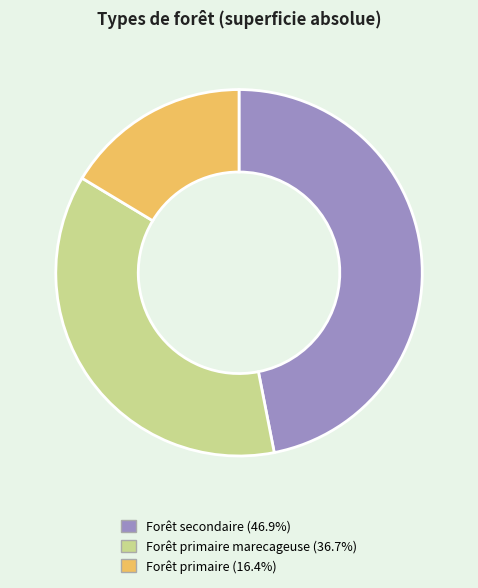

Does any single category account for the majority?

No